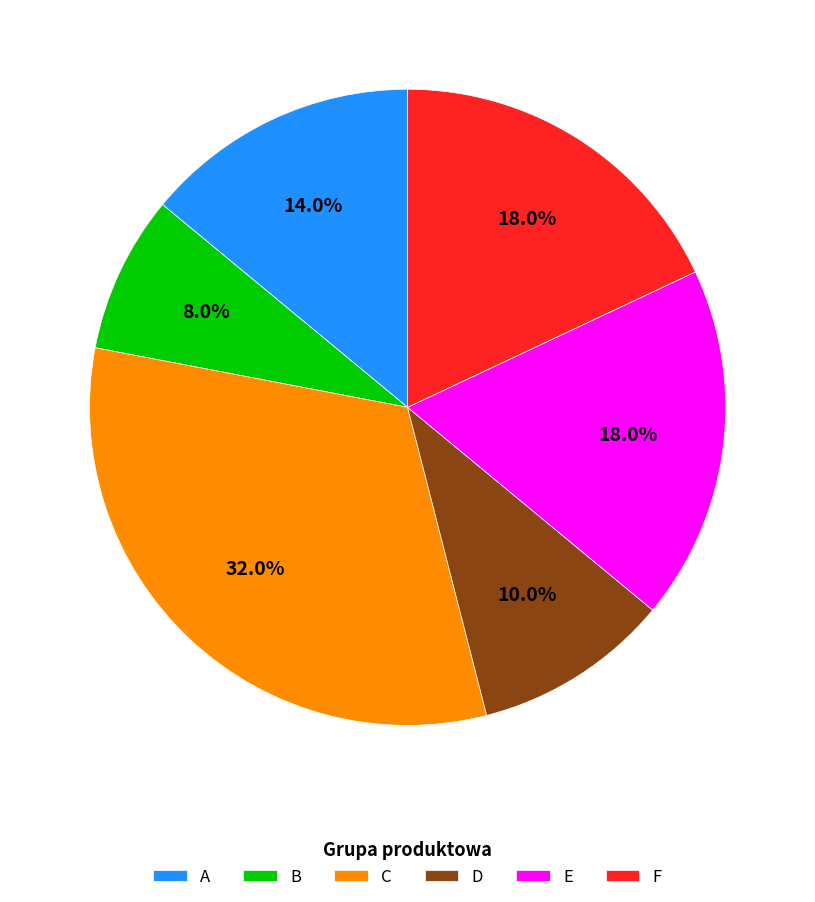

Is there any slice that represents more than half of the pie?

No